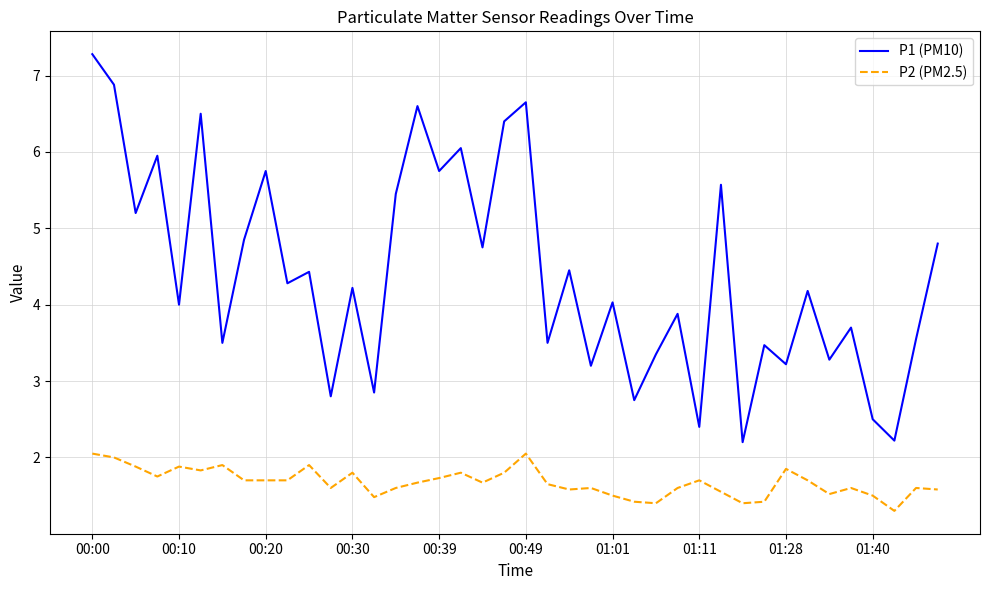

True or false: P1 (PM10) and P2 (PM2.5) intersect in this chart.

False